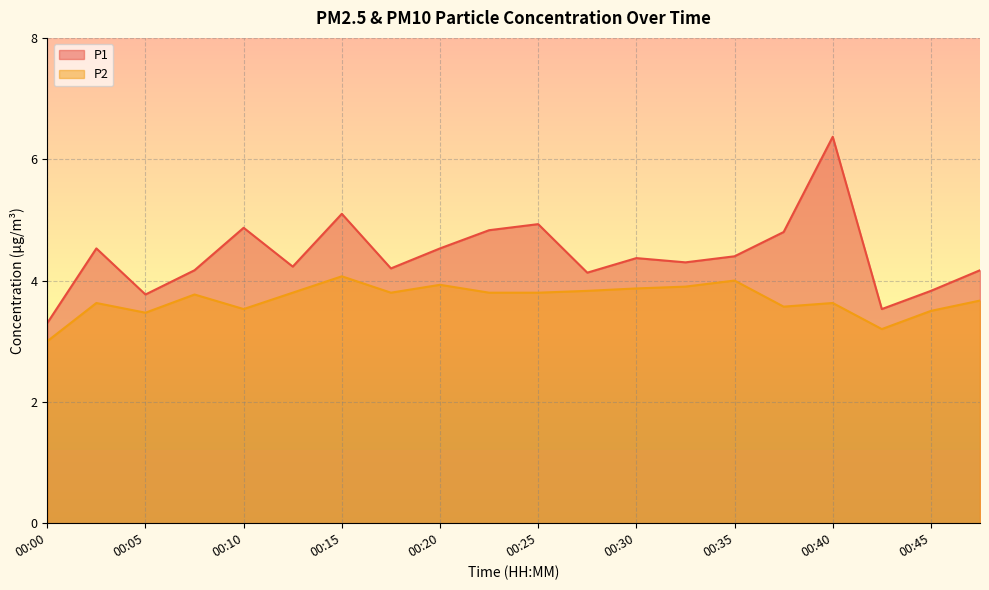

Reading left to right, extract all data points from this chart.

P1: 00:00=3.3	00:03=4.5	00:05=3.8	00:08=4.2	00:10=4.9	00:13=4.2	00:15=5.1	00:18=4.2	00:20=4.5	00:23=4.8	00:25=4.9	00:28=4.1	00:30=4.4	00:33=4.3	00:35=4.4	00:38=4.8	00:40=6.4	00:42=3.5	00:45=3.8	00:47=4.2
P2: 00:00=3.0	00:03=3.6	00:05=3.5	00:08=3.8	00:10=3.5	00:13=3.8	00:15=4.1	00:18=3.8	00:20=3.9	00:23=3.8	00:25=3.8	00:28=3.8	00:30=3.9	00:33=3.9	00:35=4.0	00:38=3.6	00:40=3.6	00:42=3.2	00:45=3.5	00:47=3.7